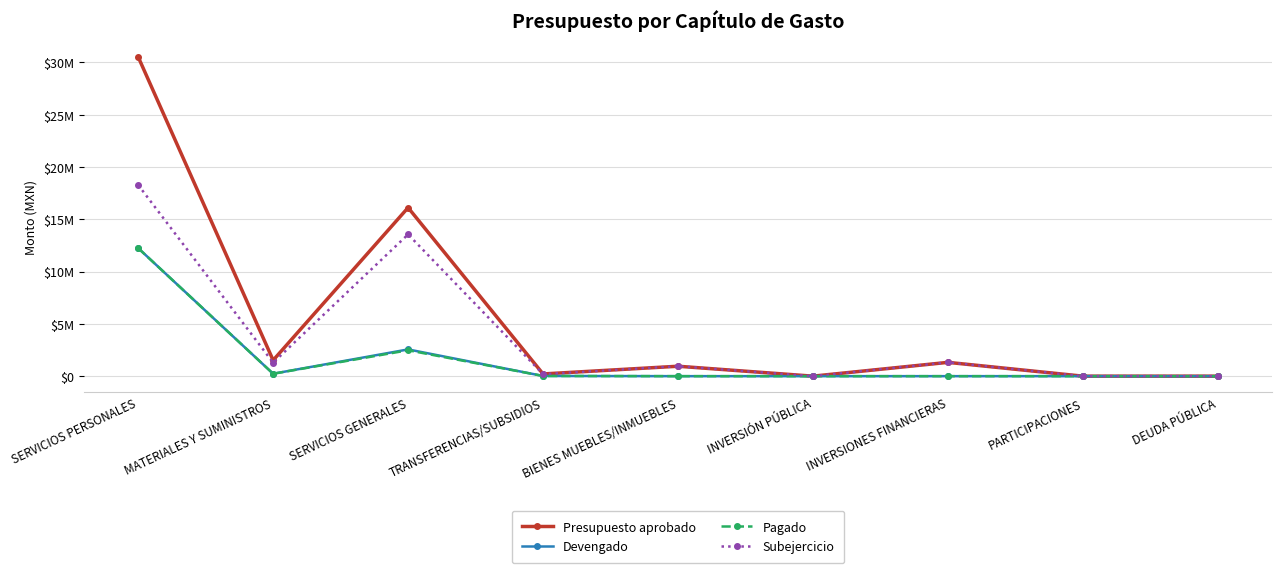

What are all the series names shown in the legend?

Presupuesto aprobado, Devengado, Pagado, Subejercicio